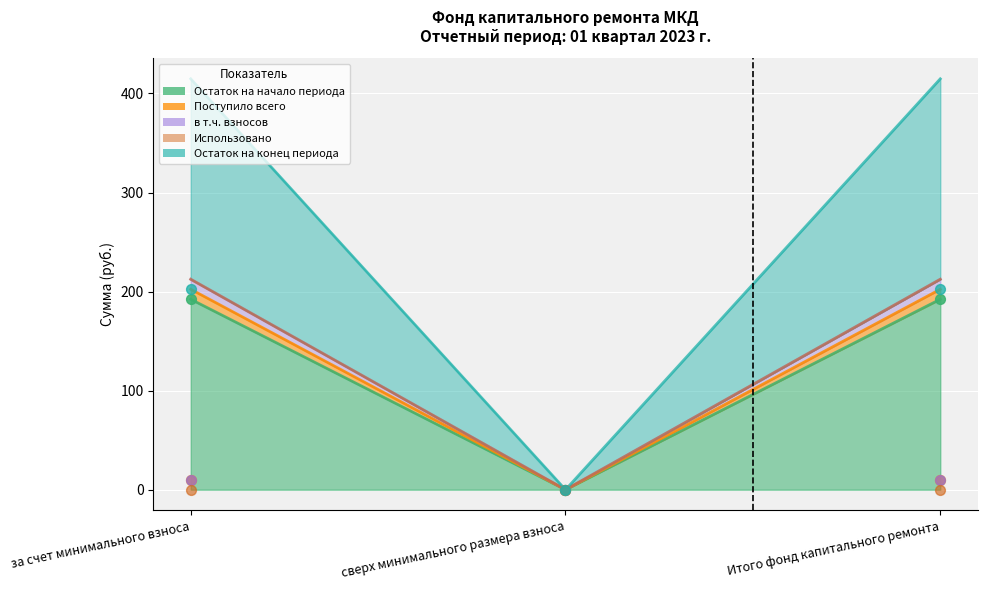

Is the value of Поступило всего at за счет минимального взноса greater than the value of Остаток на начало периода at за счет минимального взноса?

No